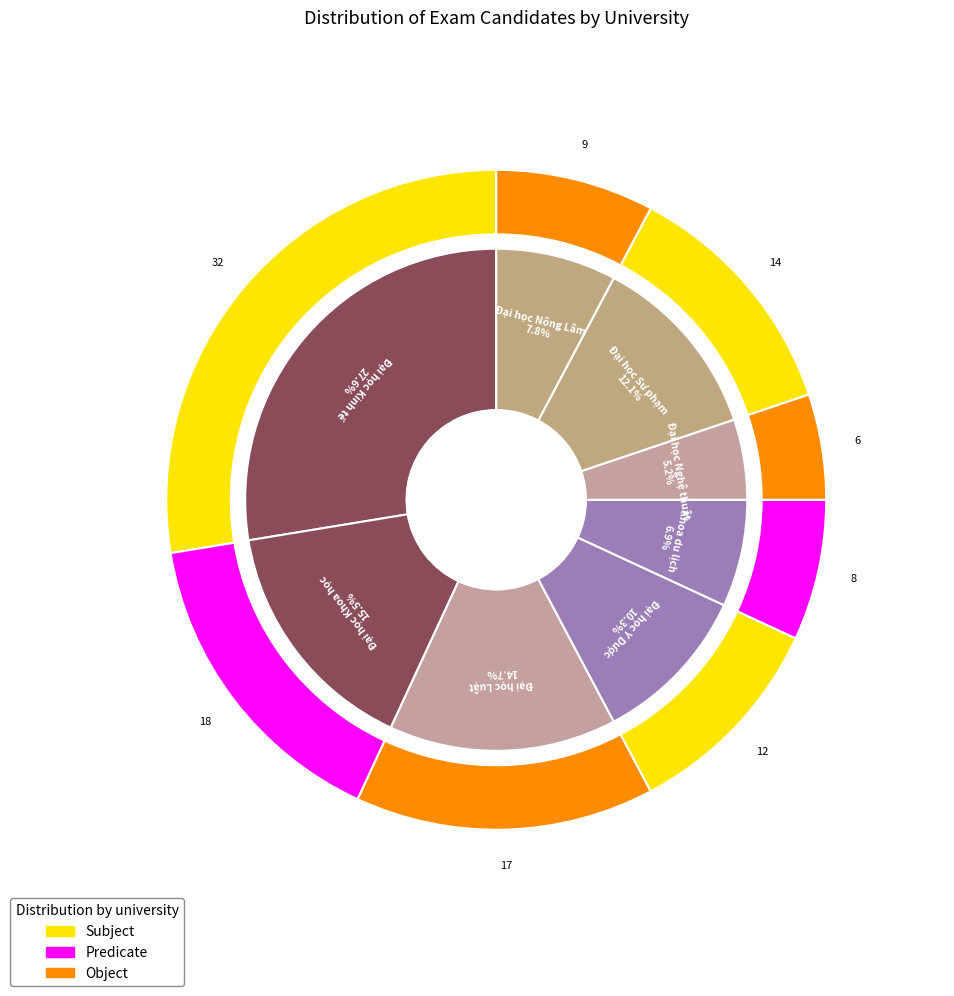

To the nearest percent, what is the average slice percentage?

12%